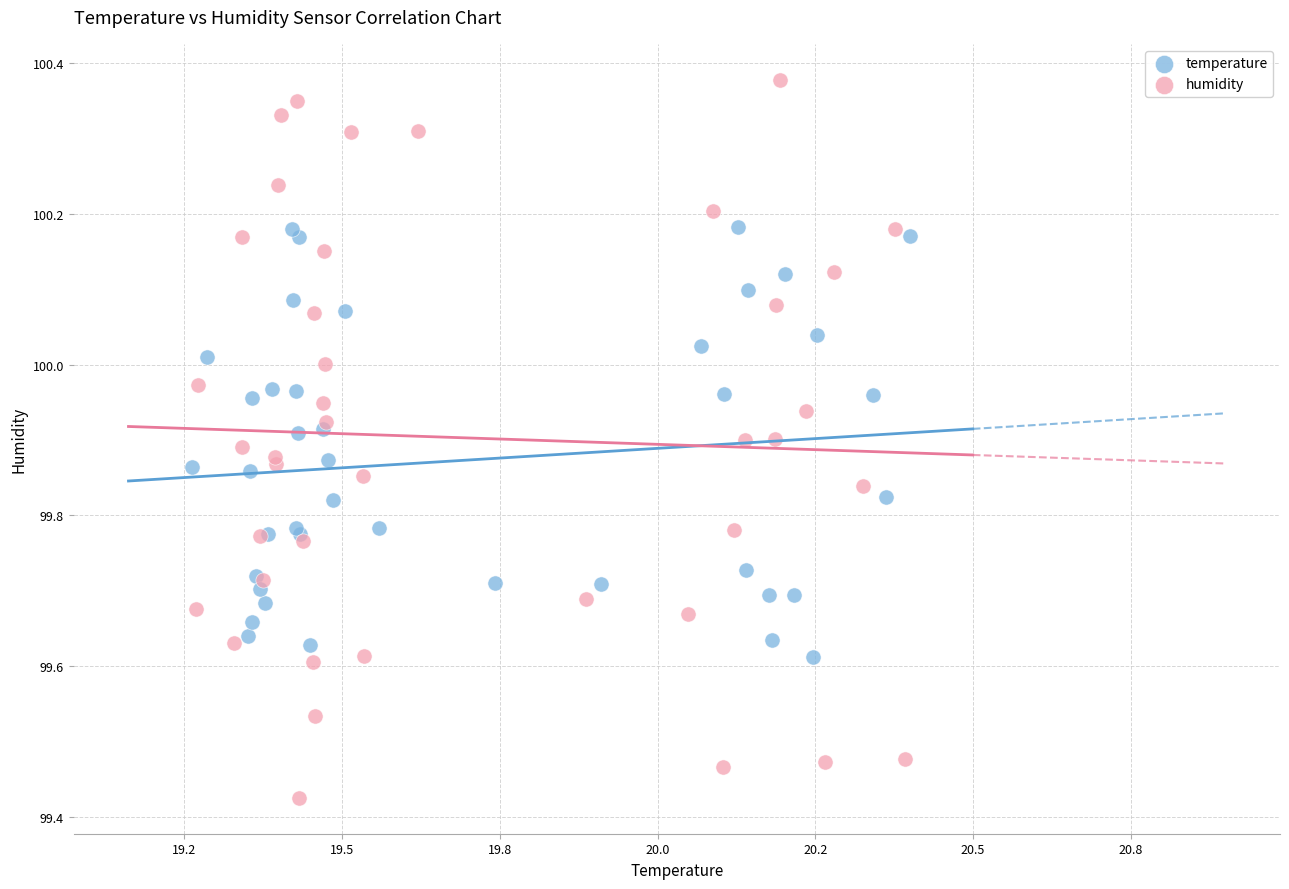

Which series reaches the maximum Y coordinate?

humidity